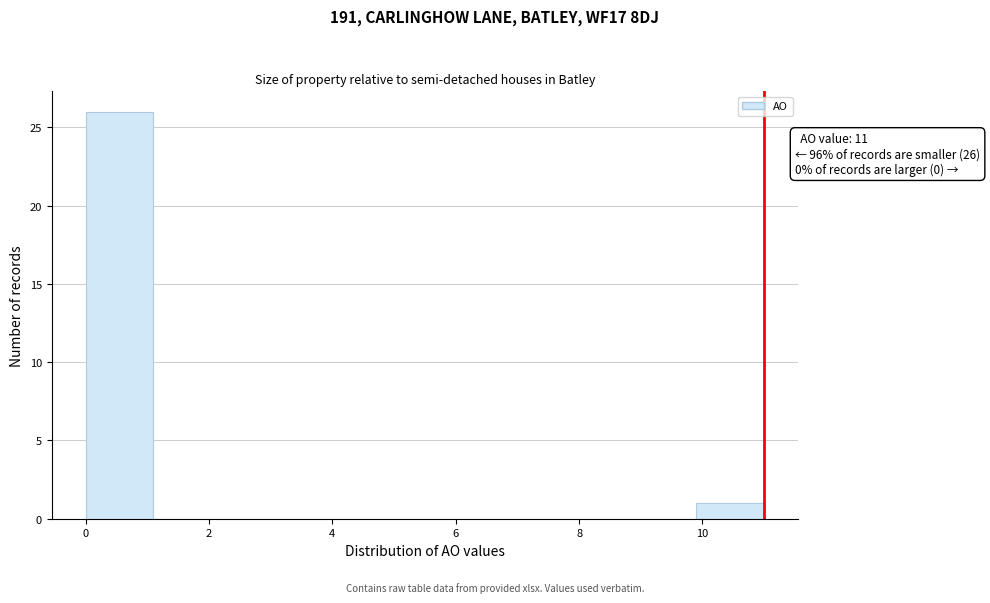

Over which range of the x-axis is the bar tallest?

0.0 to 1.1